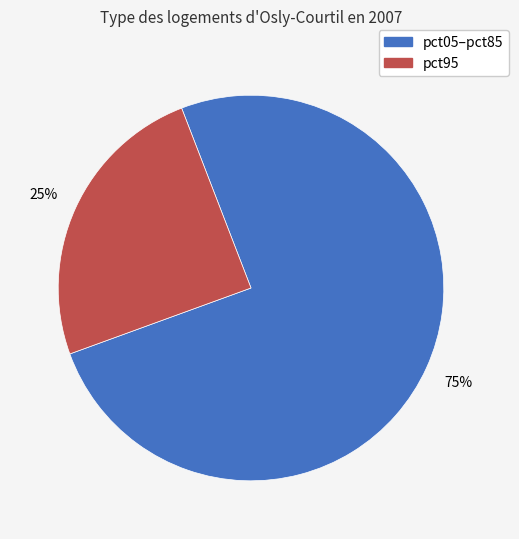

Does any single category account for the majority?

Yes